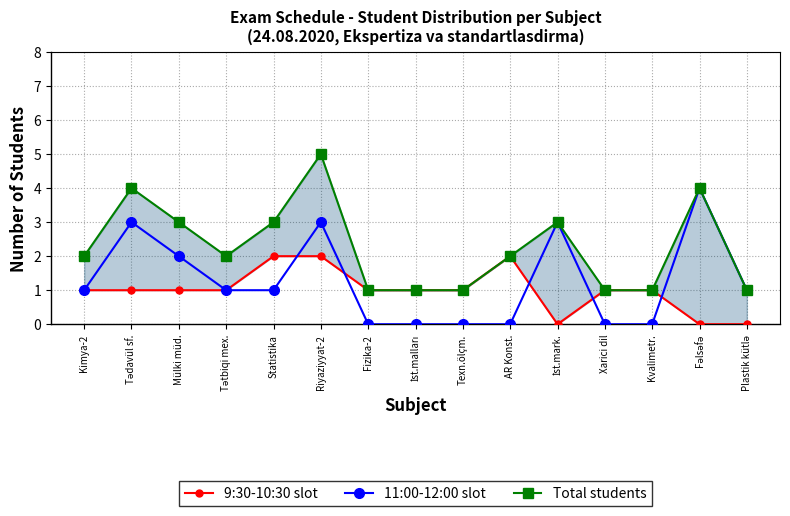

Rank the series at Xarici dil from lowest to highest value.

11:00-12:00 slot, 9:30-10:30 slot, Total students